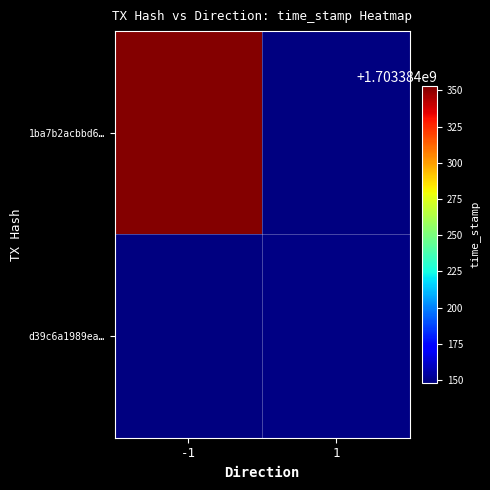

Which series has the largest range (max minus min)?

1ba7b2acbbd64a30c1b6e9c9b1606eea0b31538